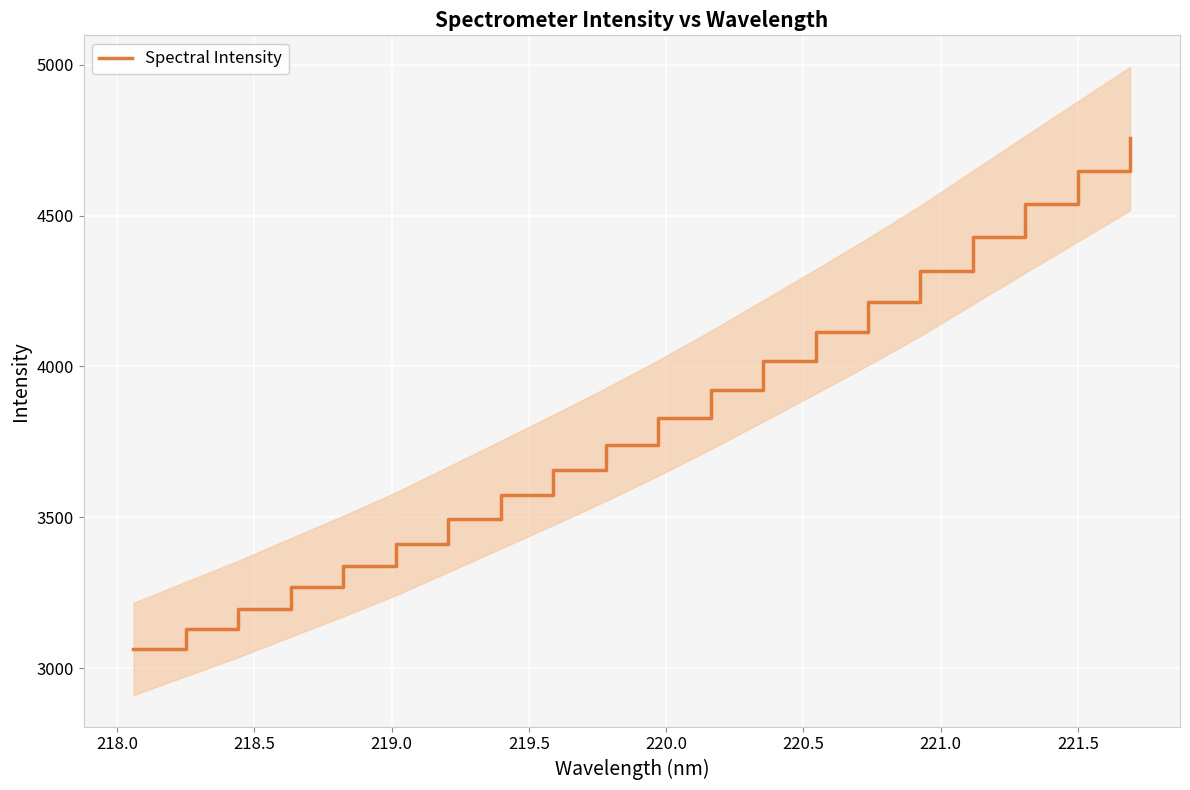

What is the minimum value shown in the chart?

3063.4